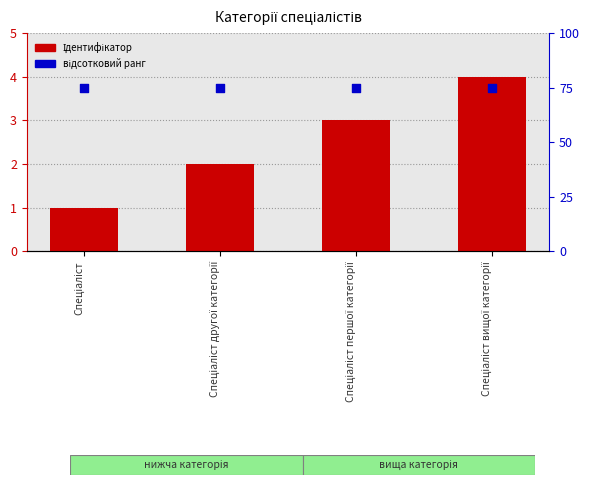

Which series reaches the maximum Y coordinate?

відсотковий ранг